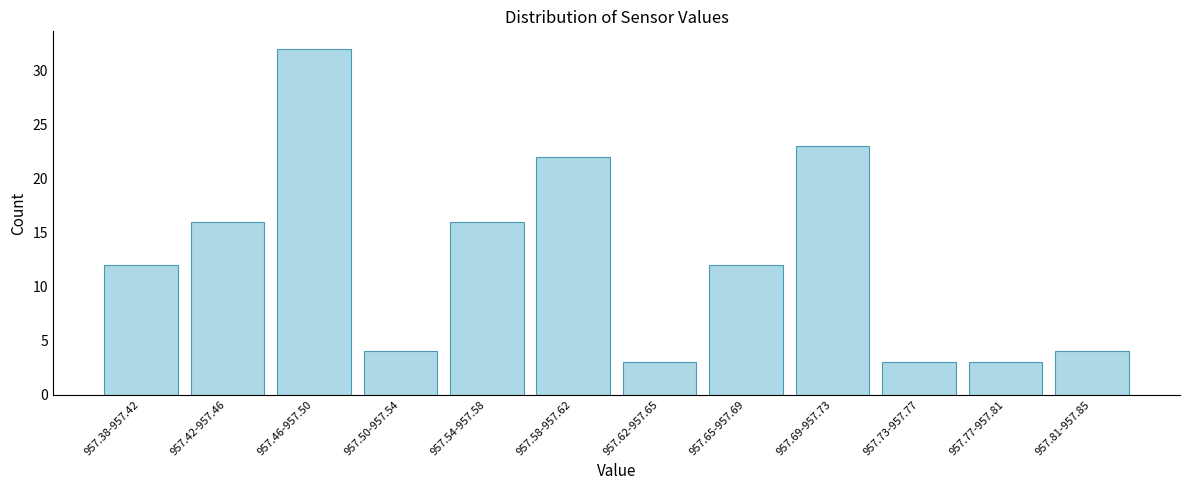

Reading right to left, transcribe all the data shown in this chart.

4	3	3	23	12	3	22	16	4	32	16	12